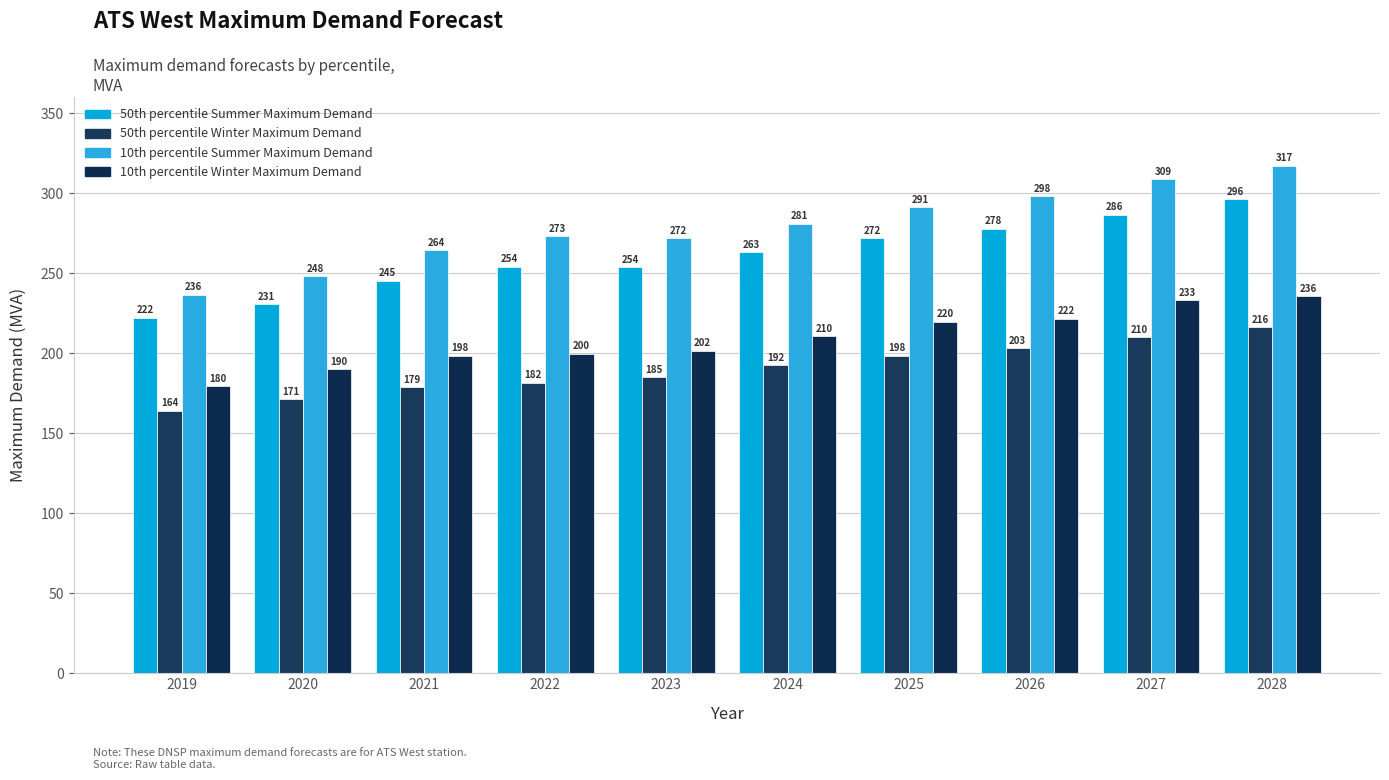

Which series has the largest range (max minus min)?

10th percentile Summer Maximum Demand